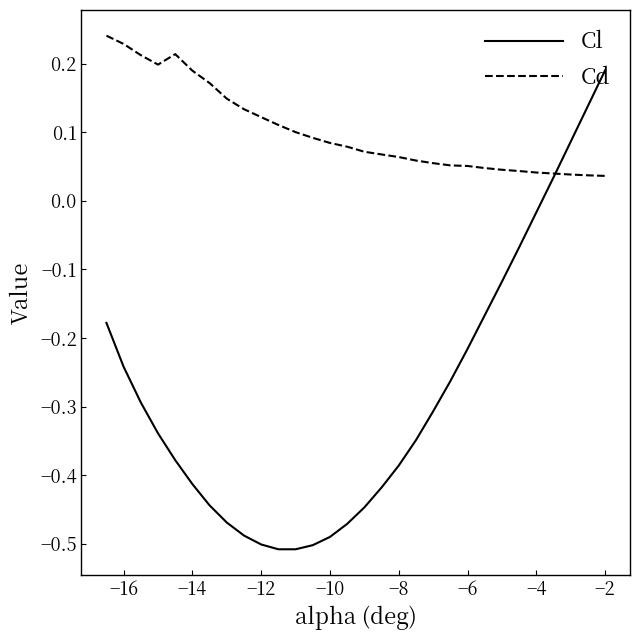

List the series in order of their peak value, lowest first.

Cl, Cd